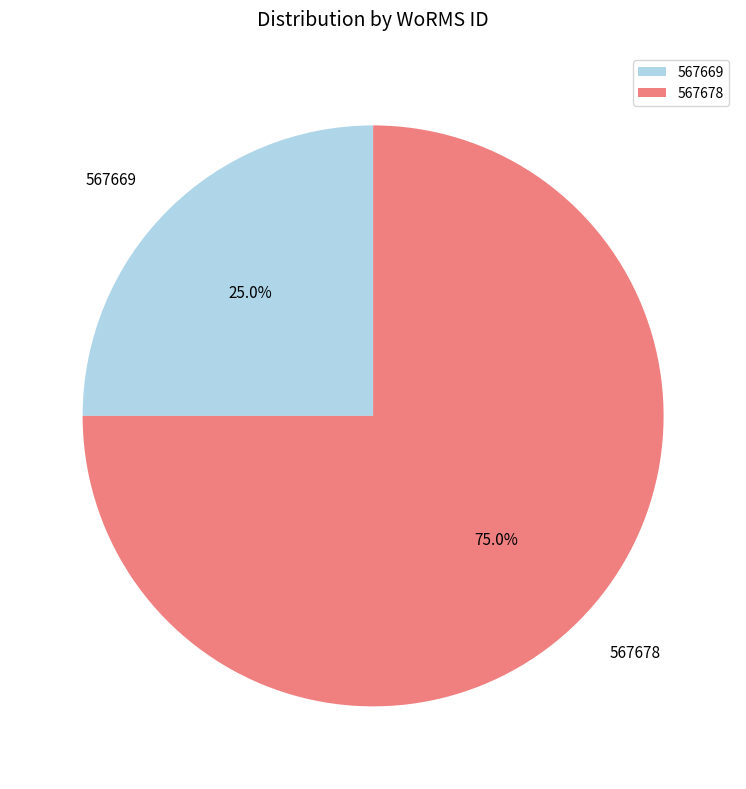

Which has a higher value, 567678 or 567669?

567678